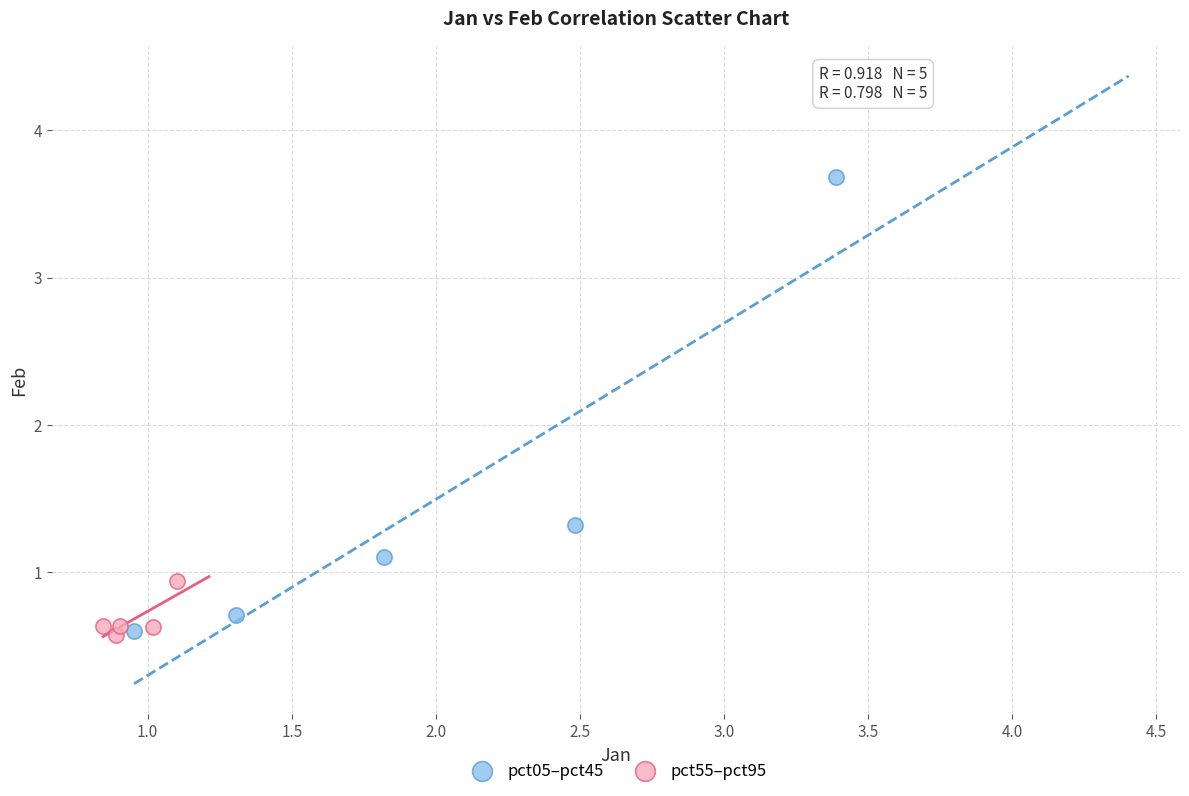

What are all the series names shown in the legend?

pct05–pct45, pct55–pct95